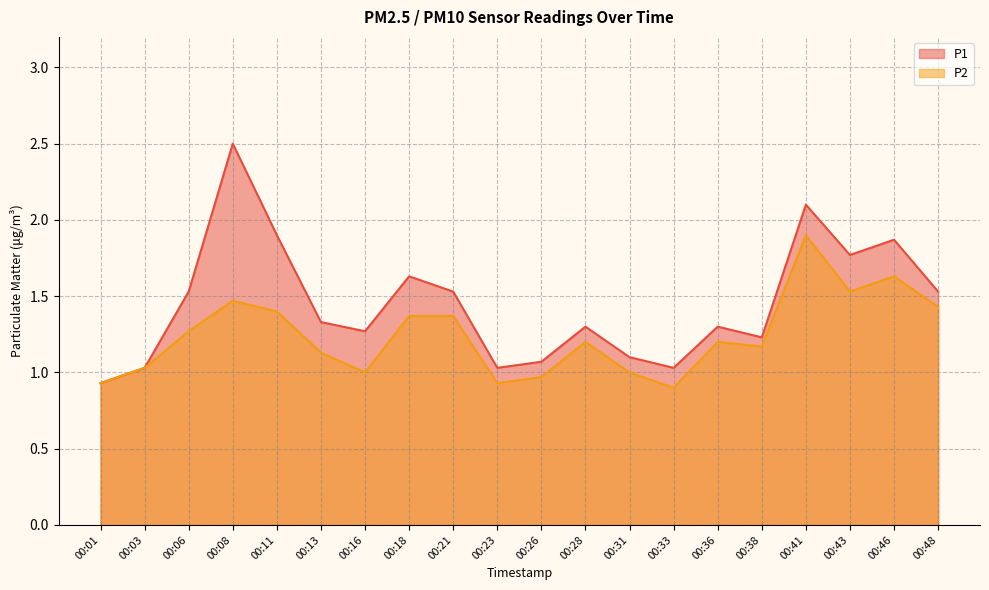

True or false: P1 and P2 cross at least once.

False